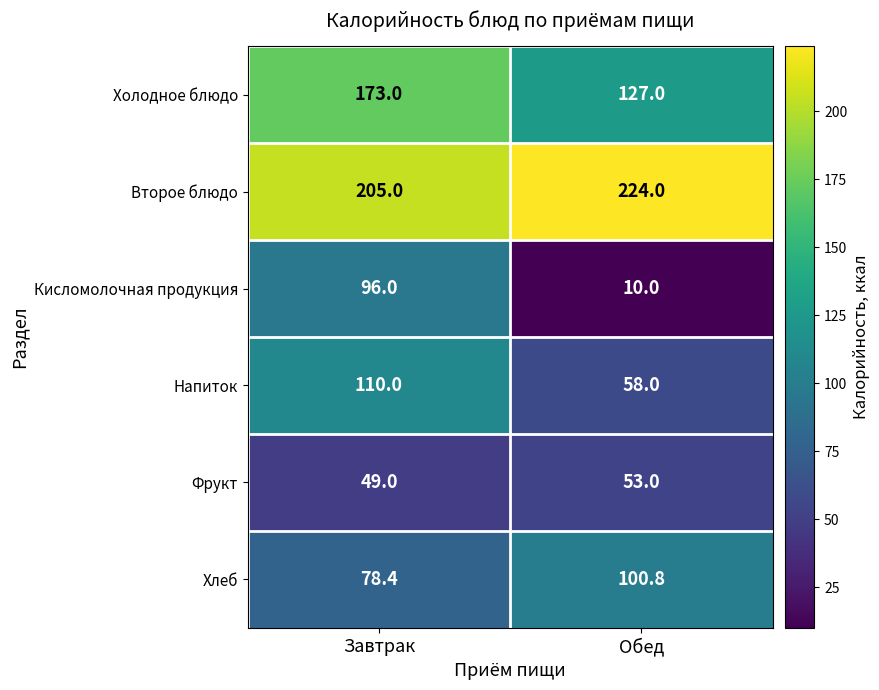

List the series in order of their peak value, highest first.

Второе блюдо, Холодное блюдо, Напиток, Хлеб, Кисломолочная продукция, Фрукт